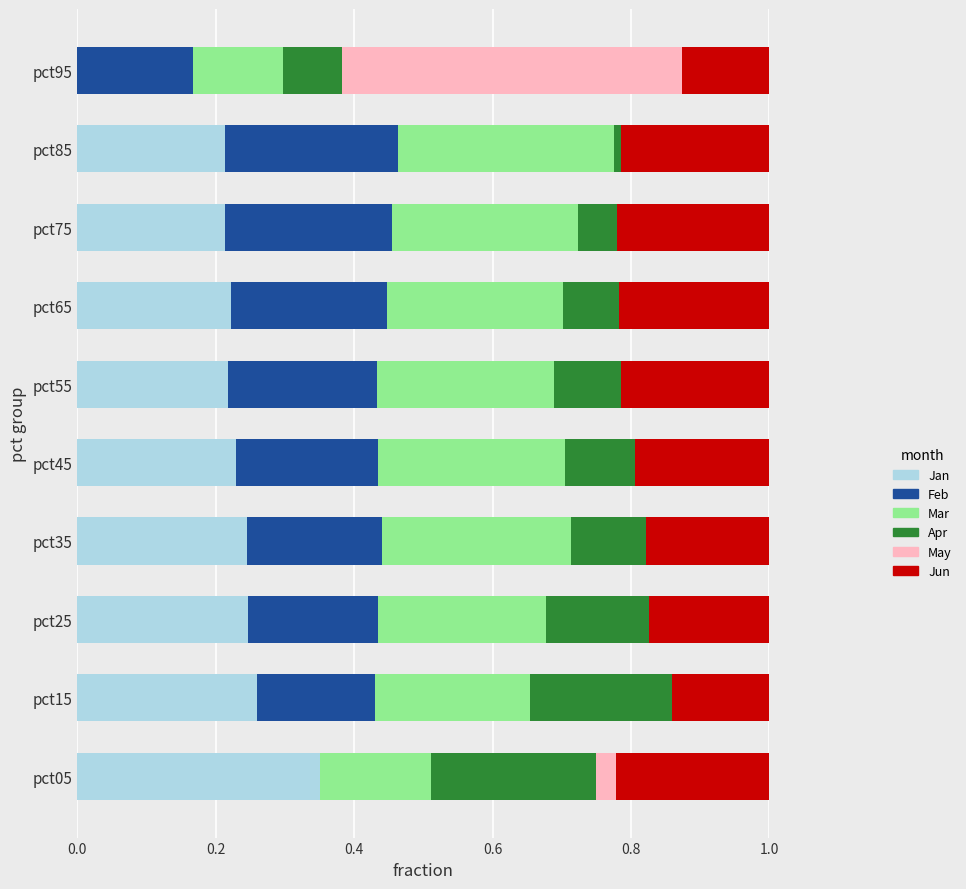

Which category has the highest value in the Jan series?

pct05